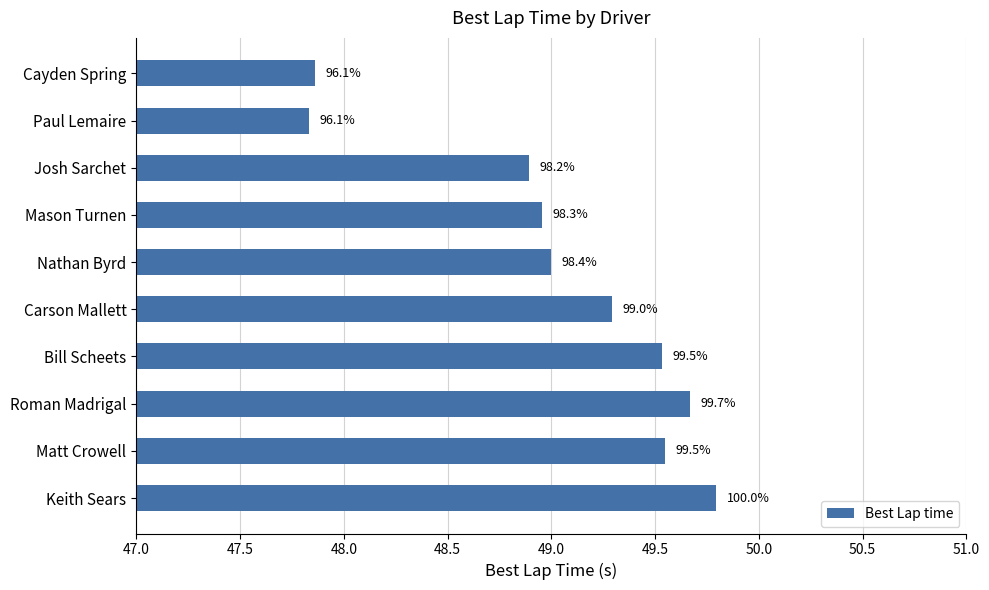

Are the bars grouped side by side (vs. stacked)?

No